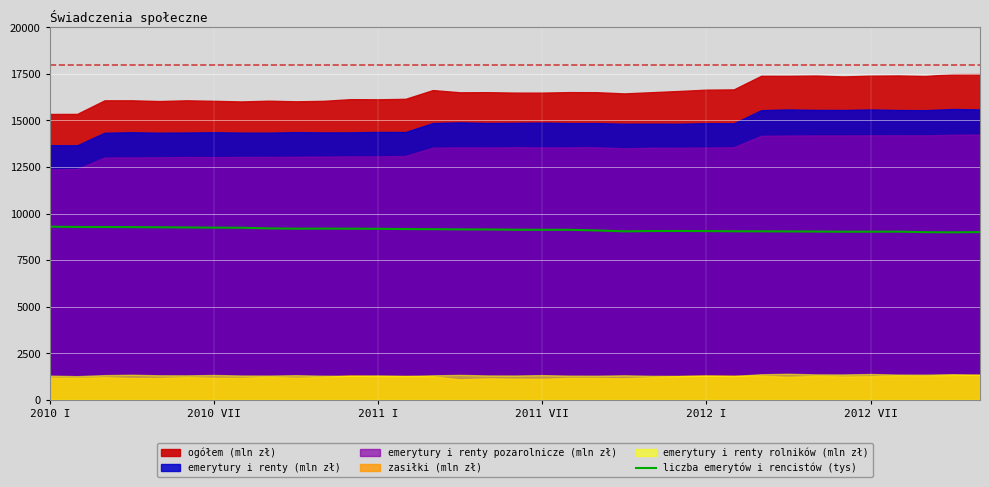

Read the value at 10, to the nearest 50.

9200